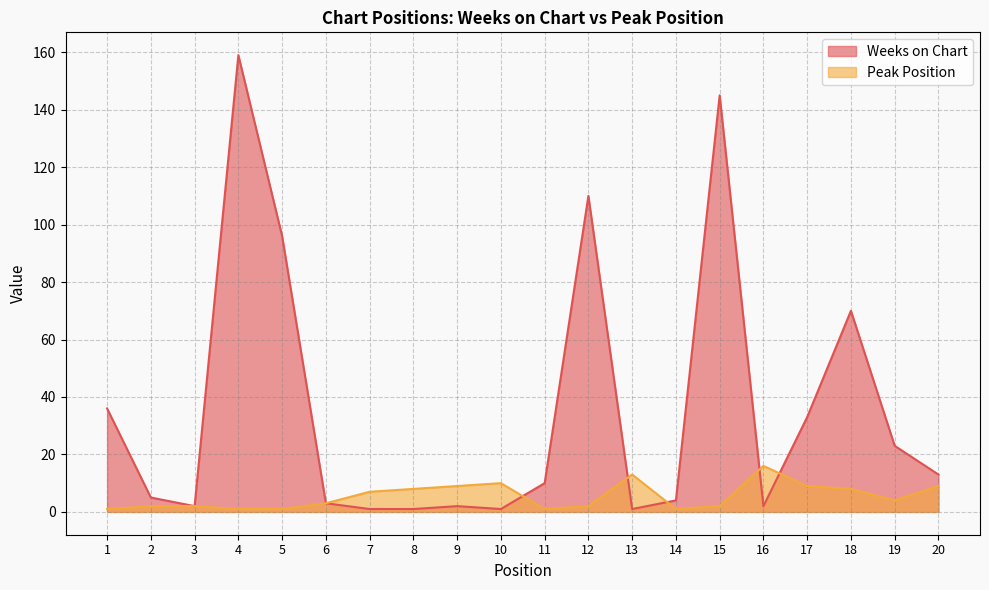

Reading right to left, transcribe all the data shown in this chart.

Weeks on Chart: 20=13	19=23	18=70	17=33	16=2	15=145	14=4	13=1	12=110	11=10	10=1	9=2	8=1	7=1	6=3	5=96	4=159	3=2	2=5	1=36
Peak Position: 20=9	19=4	18=8	17=9	16=16	15=2	14=1	13=13	12=2	11=1	10=10	9=9	8=8	7=7	6=3	5=1	4=1	3=2	2=2	1=1